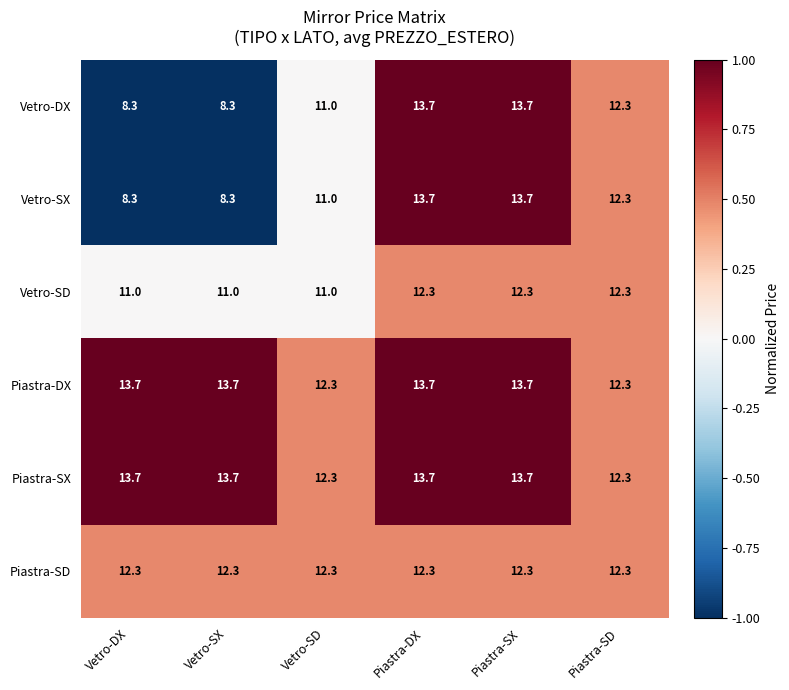

What is the total value across all series at Vetro-DX?

67.3